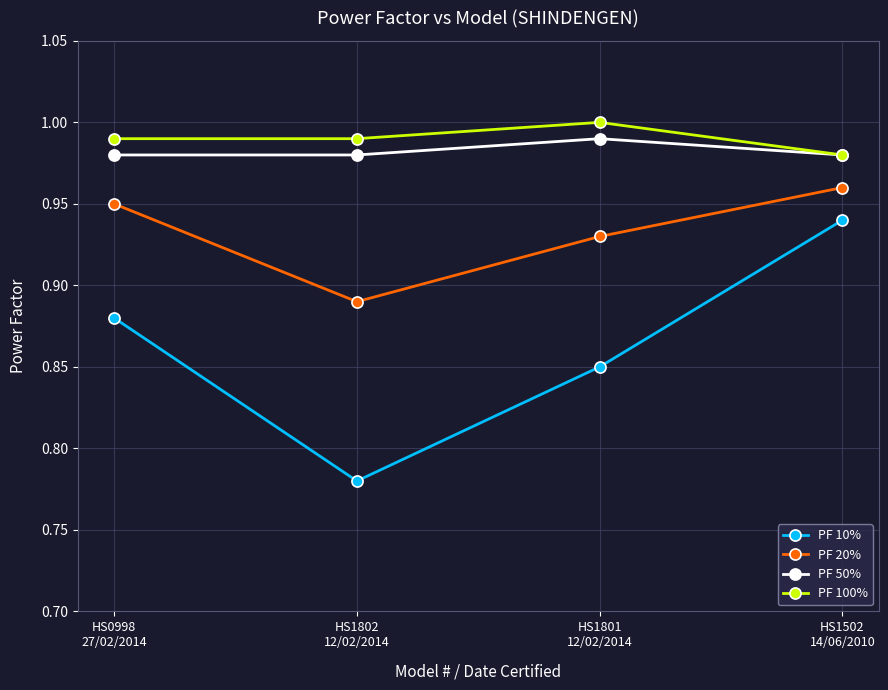

How many lines are shown in the chart?

4